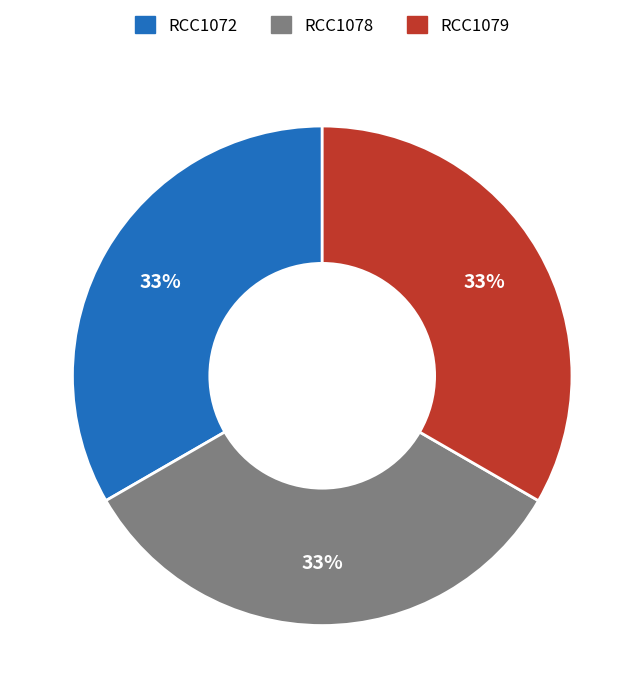

Approximately how many times larger is the value at RCC1079 compared to RCC1078?

1.0